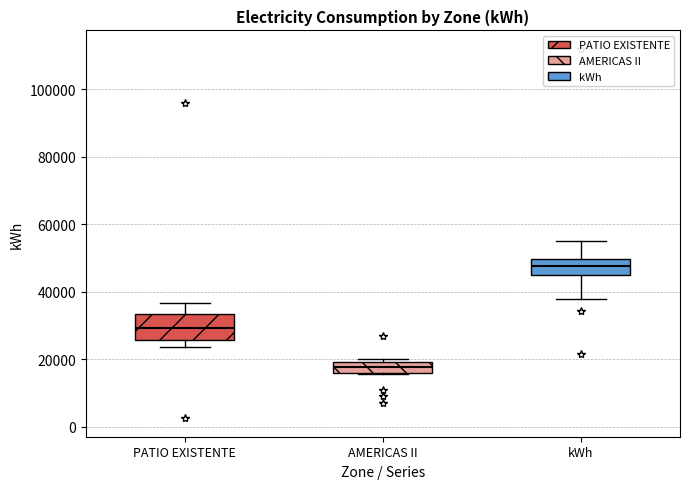

Reading left to right, transcribe this box plot: for each box, give where its median line is, the range the box spans, and where its two whiskers end, as read against the y-axis. The values are not printed on the chart, so give them approximately, as read against the axis.

PATIO EXISTENTE: median 30000, box 26000 to 34000, whiskers 24000 to 36000
AMERICAS II: median 18000, box 16000 to 20000, whiskers 16000 to 20000 (just above the box's upper edge)
kWh: median 48000, box 44000 to 50000, whiskers 38000 to 56000